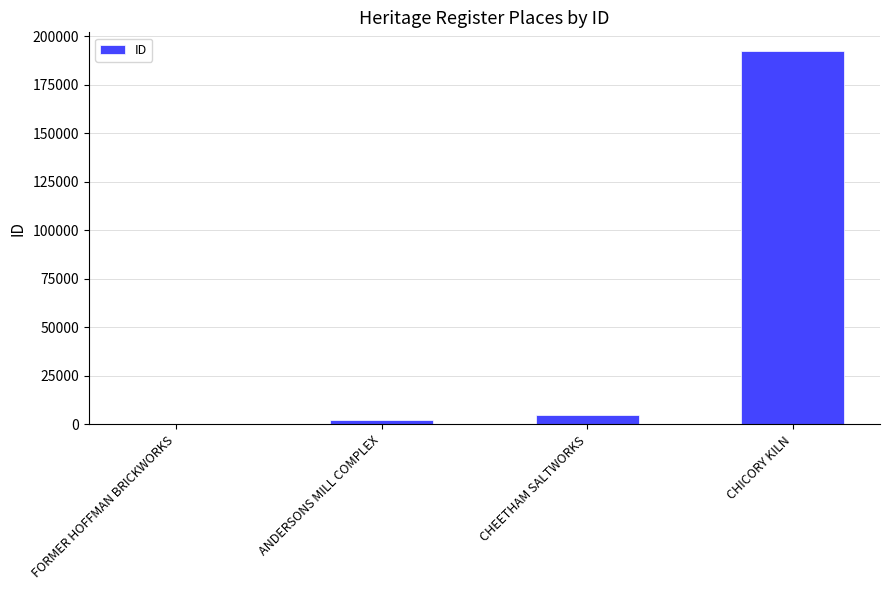

What is the sum of the values at ANDERSONS MILL COMPLEX and CHICORY KILN?

194672